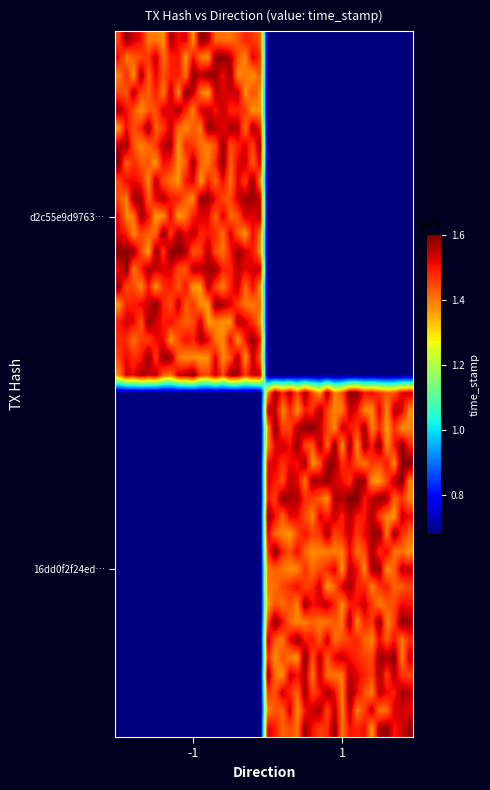

What is the minimum value shown in the chart?

680756367.8